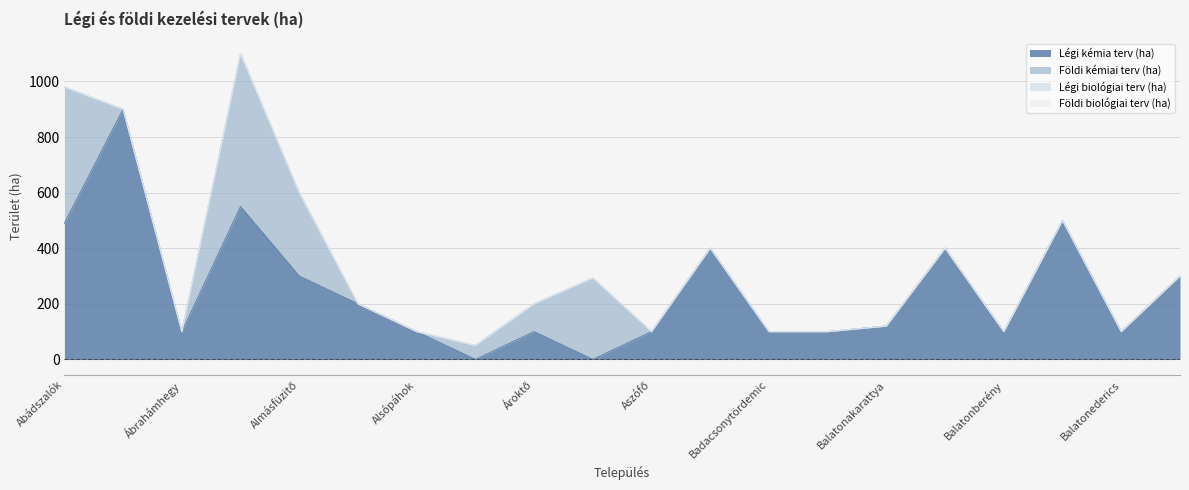

At how many categories does at least one series exceed 44?

20